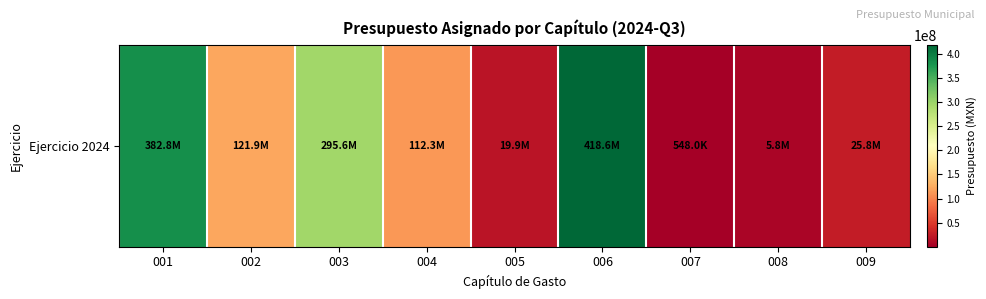

What is the ratio of the value at 003 to the value at 007?

539.4